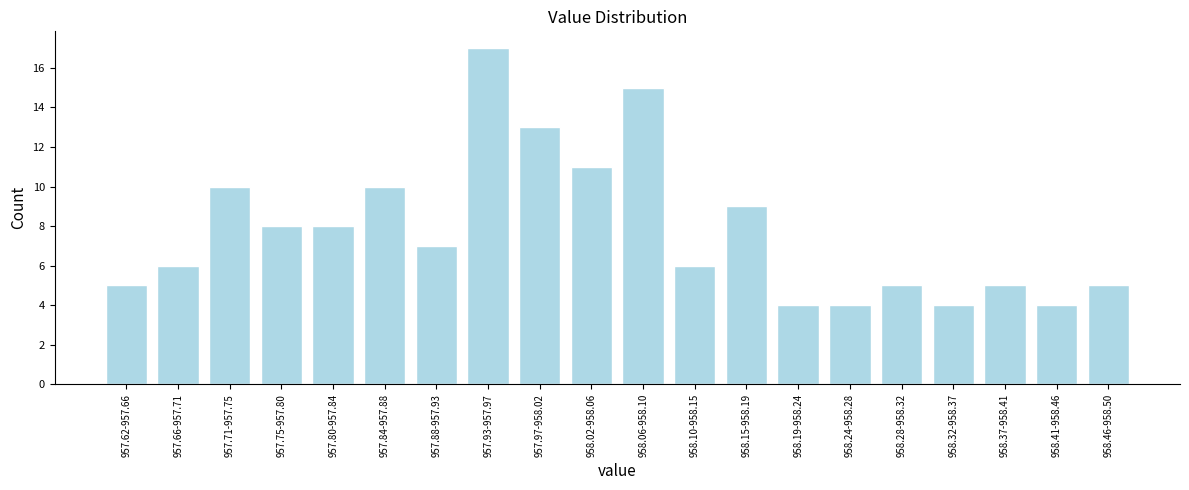

Reading left to right, list all the values displayed in this chart.

957.62-957.66=5	957.66-957.71=6	957.71-957.75=10	957.75-957.80=8	957.80-957.84=8	957.84-957.88=10	957.88-957.93=7	957.93-957.97=17	957.97-958.02=13	958.02-958.06=11	958.06-958.10=15	958.10-958.15=6	958.15-958.19=9	958.19-958.24=4	958.24-958.28=4	958.28-958.32=5	958.32-958.37=4	958.37-958.41=5	958.41-958.46=4	958.46-958.50=5